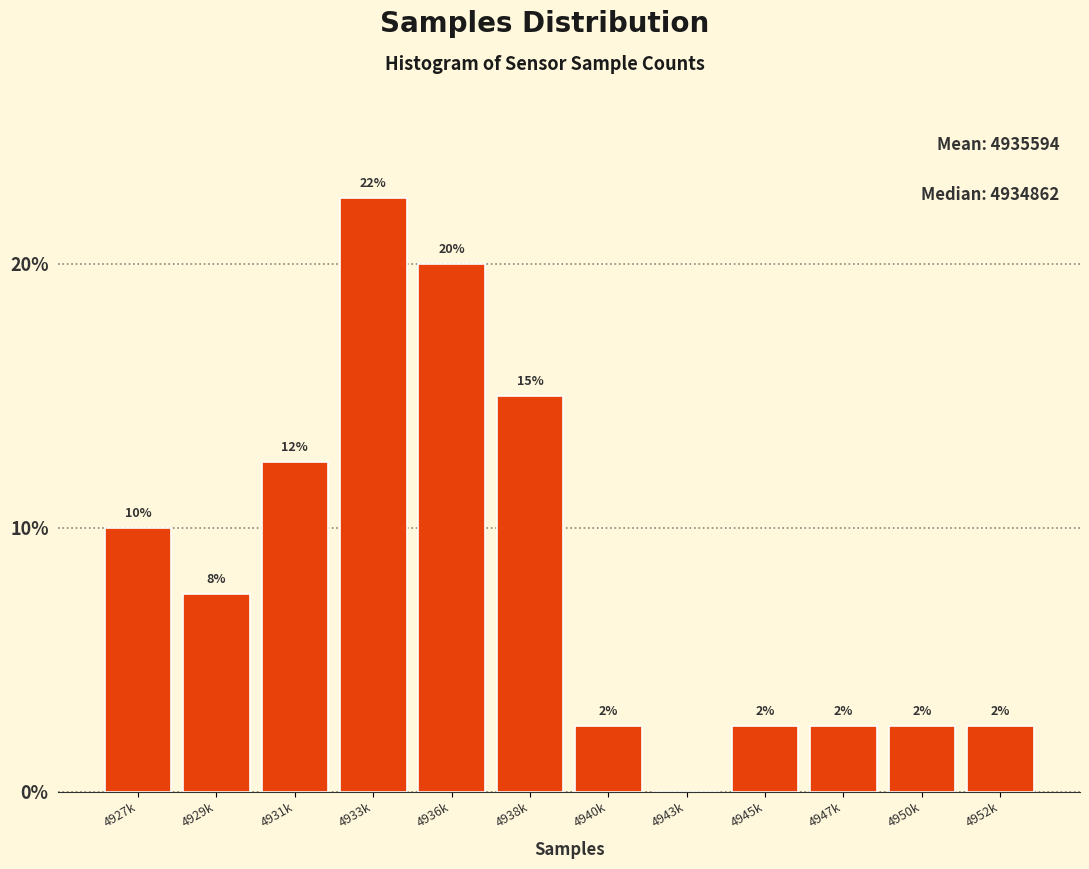

Are the bars horizontal?

No